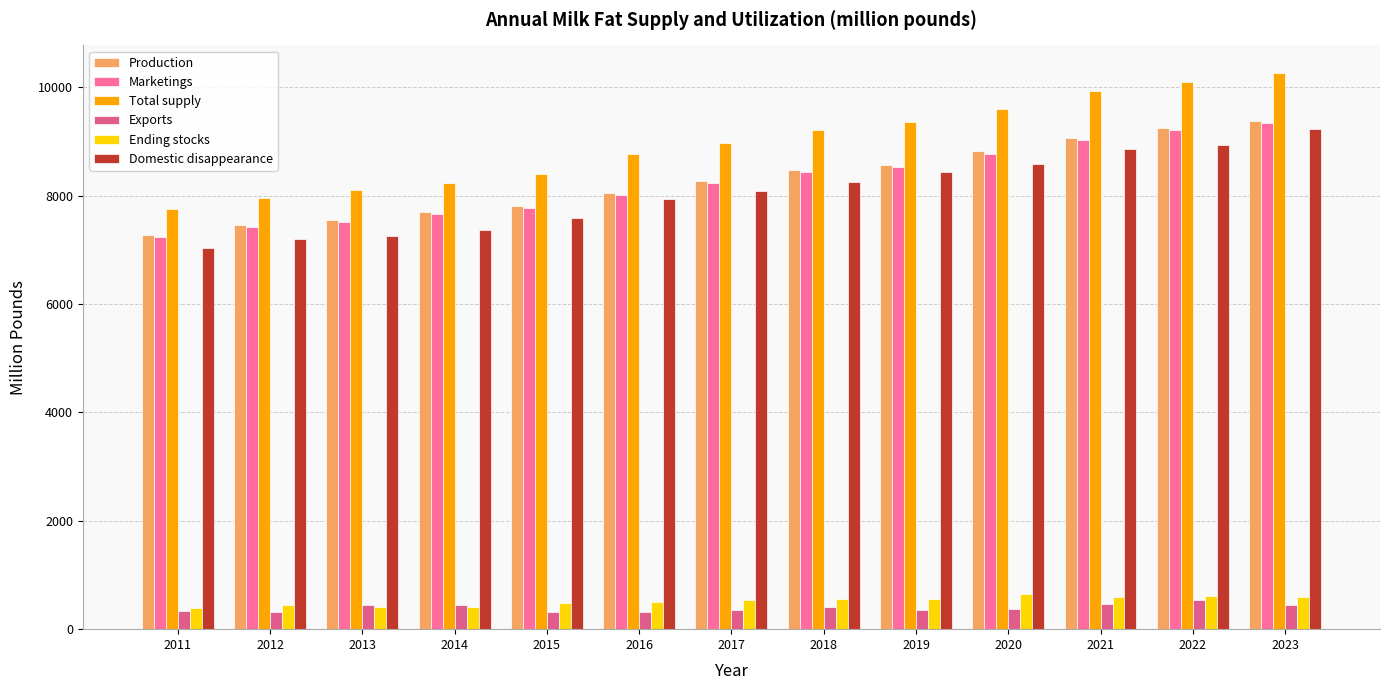

How many bars are there in each group?

6